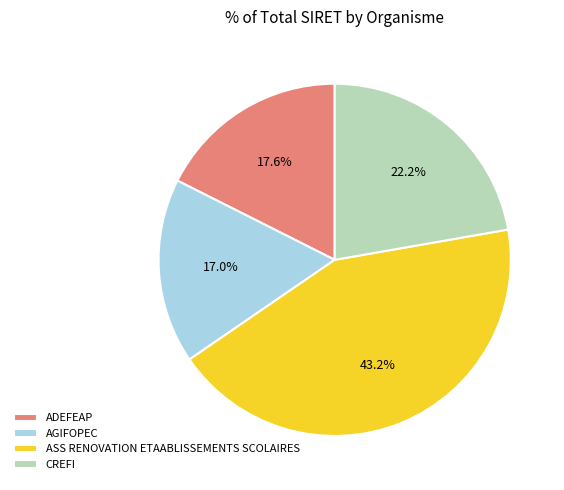

Which slice is the largest?

ASS RENOVATION ETAABLISSEMENTS SCOLAIRES